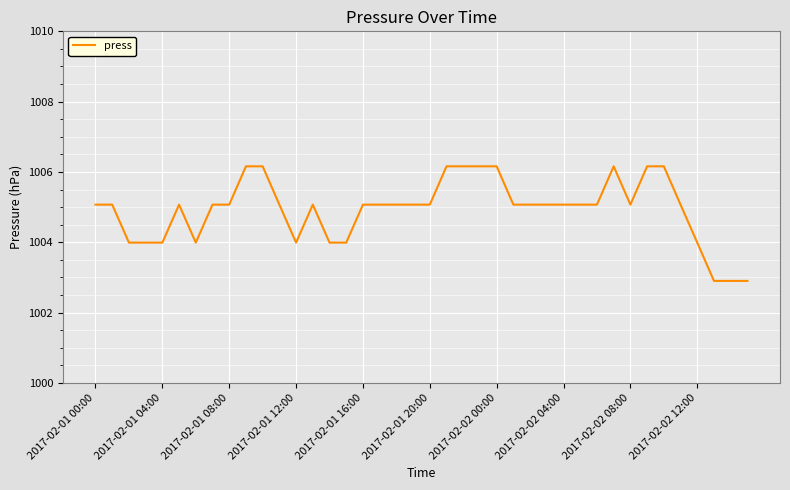

What is the difference between the maximum and minimum values?

3.3